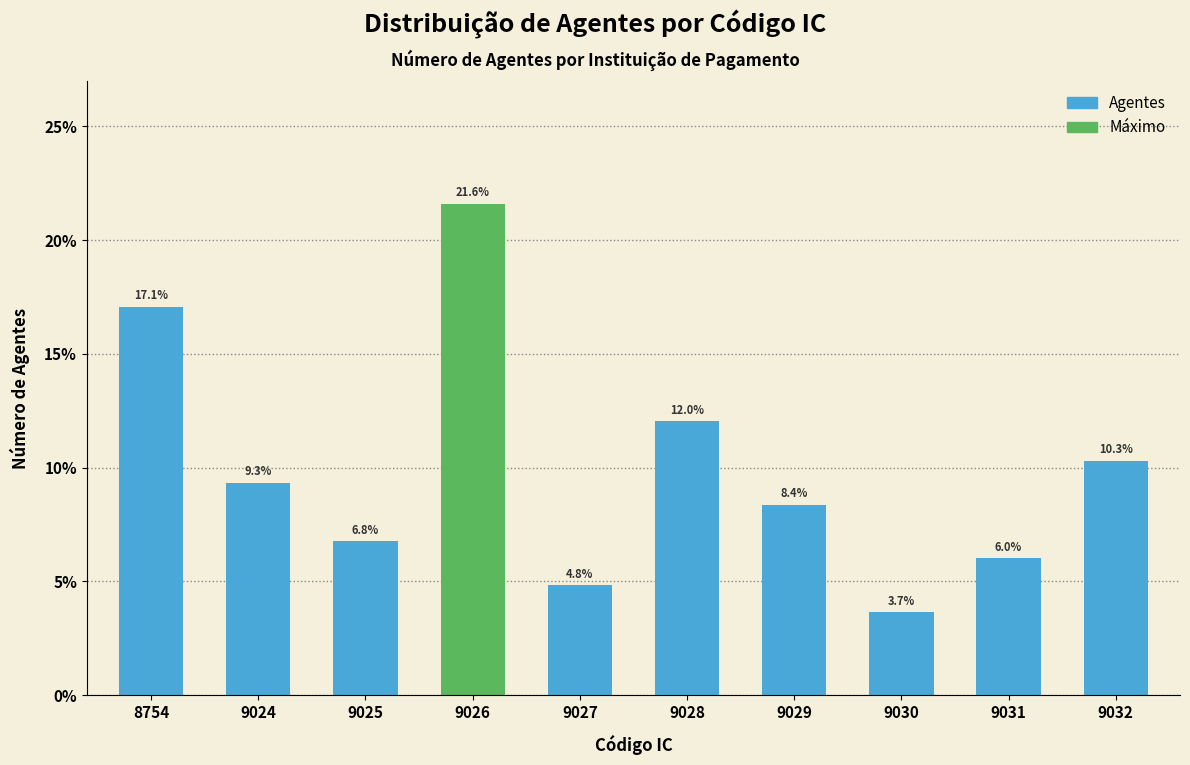

Reading right to left, extract all data points from this chart.

9032=10.3	9031=6.0	9030=3.7	9029=8.4	9028=12.0	9027=4.8	9026=21.6	9025=6.8	9024=9.3	8754=17.1